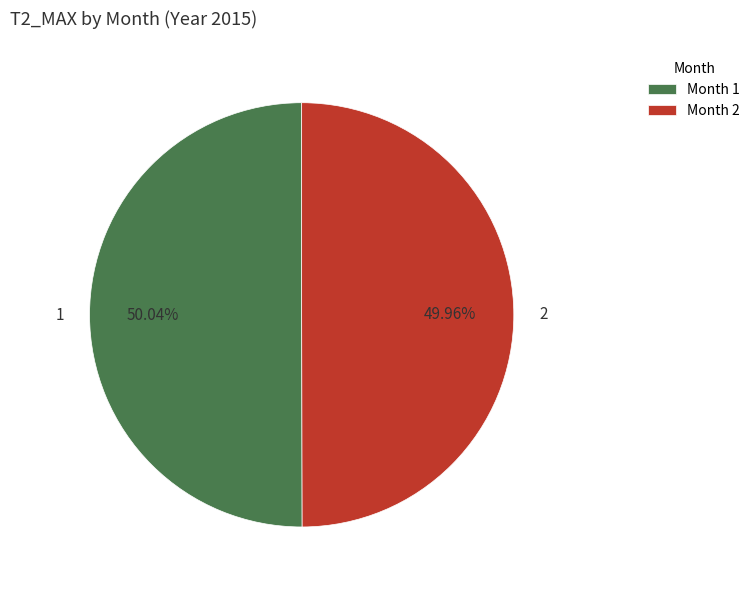

Approximately how many times larger is the value at 2 compared to 1?

1.0